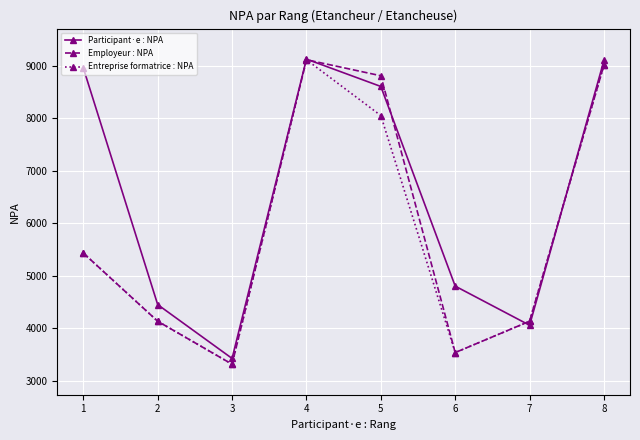

How many lines are shown in the chart?

3